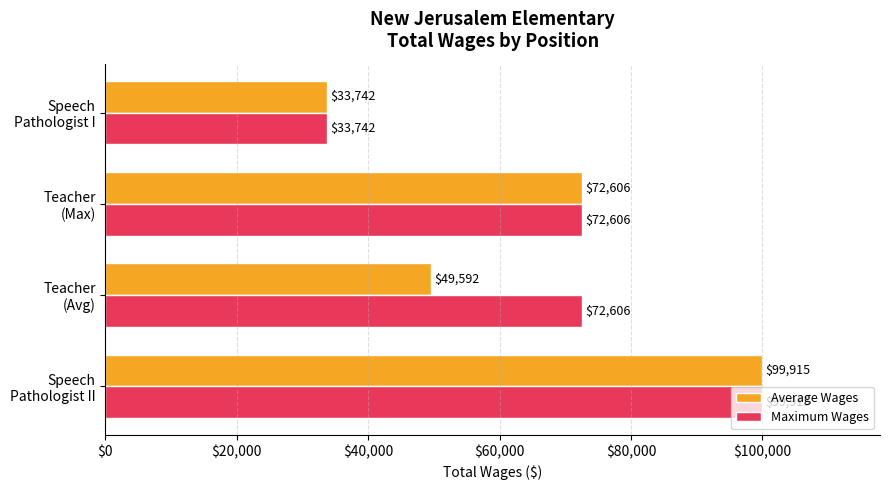

Rank the series by their average value, from highest to lowest.

Maximum Wages, Average Wages